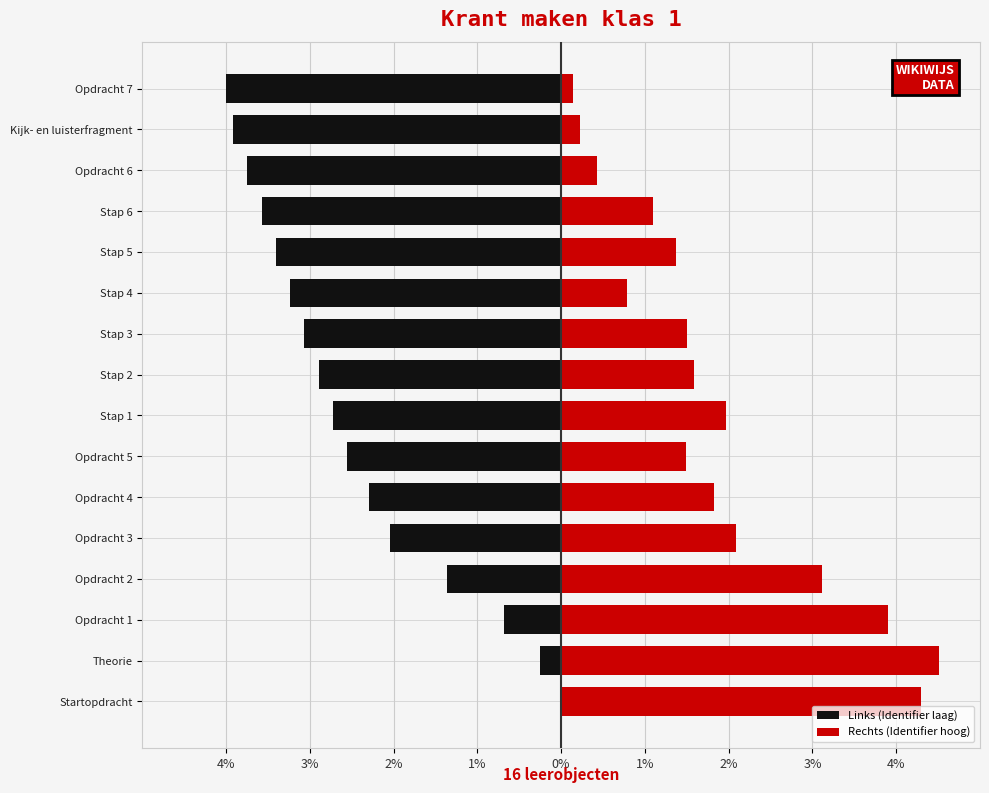

How many categories are shown in the chart?

16